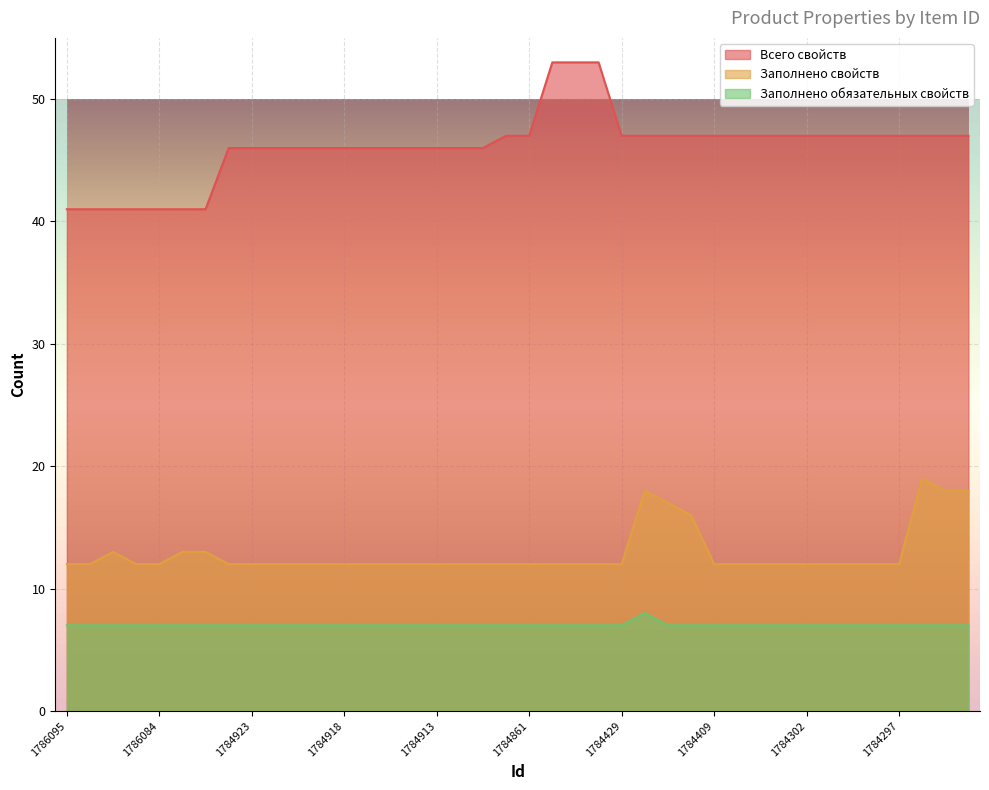

True or false: Заполнено свойств has more than 0 points higher than both neighbors.

True